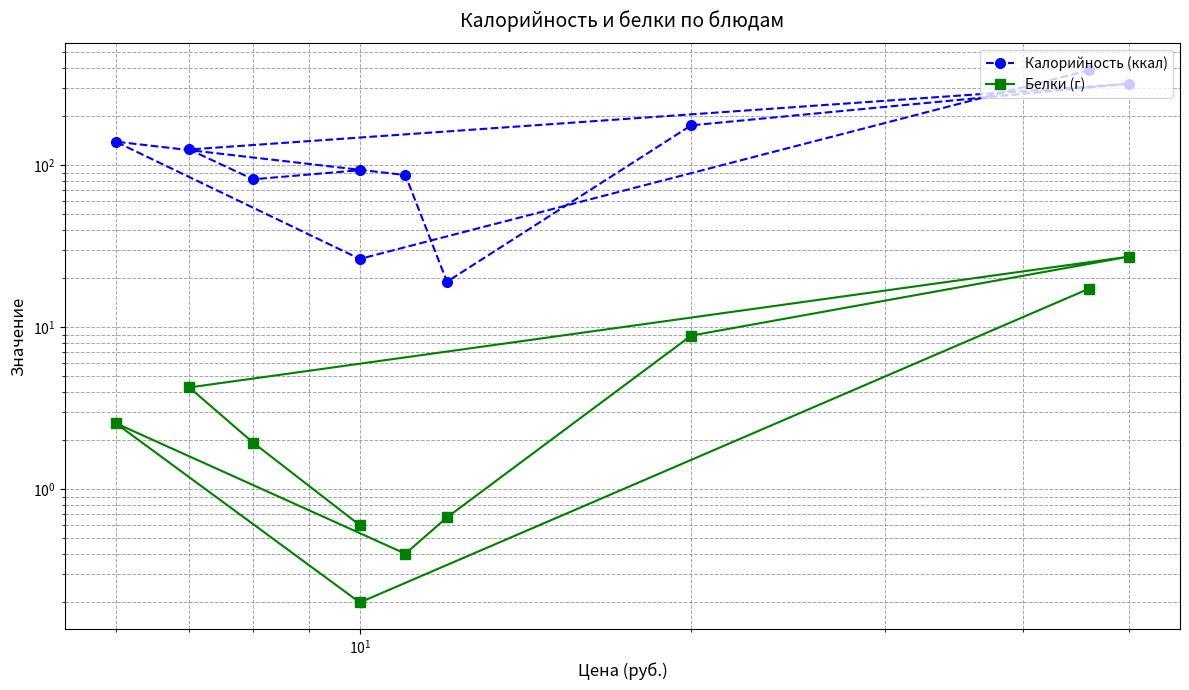

In Калорийность (ккал), how many points are higher than both neighbors (excluding endpoints)?

2